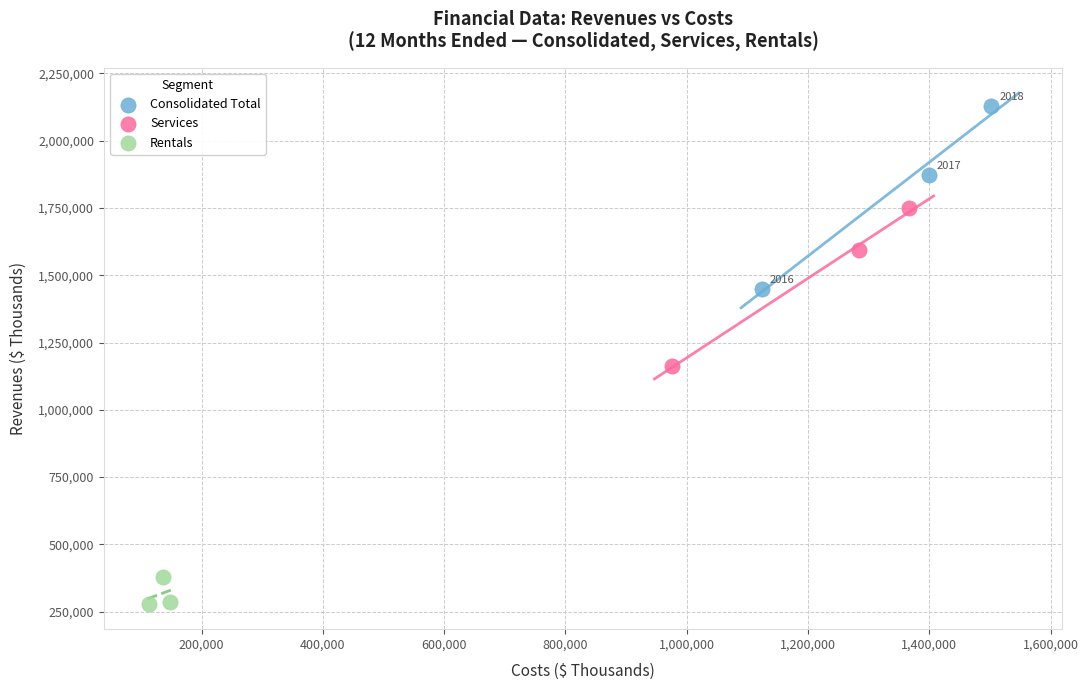

Which series contains the highest Y value?

Consolidated Total